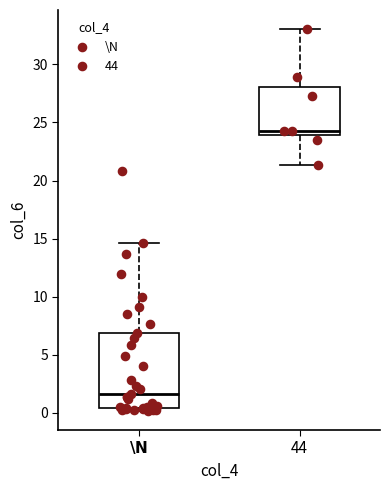

Where is the lower edge of the box for $\mathbf{\backslash N}$ on the y-axis? The values are not printed on the chart, so give them approximately, as read against the axis.

0.5